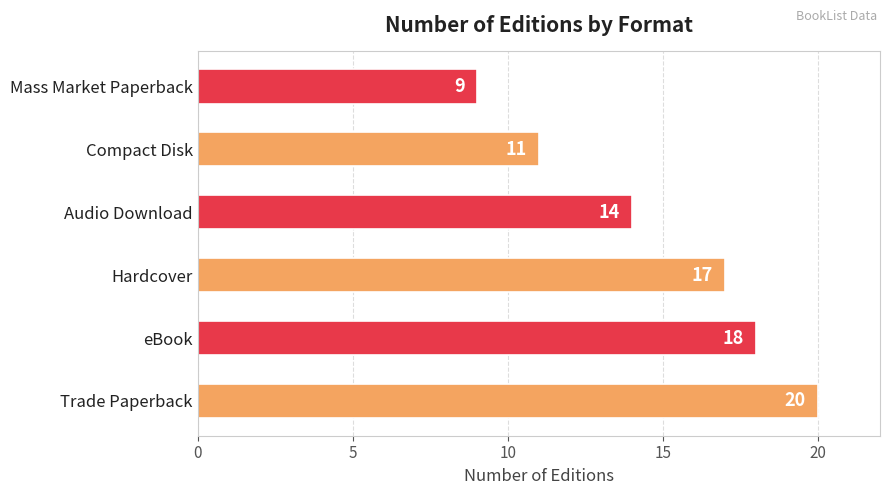

What is the maximum value shown in the chart?

20